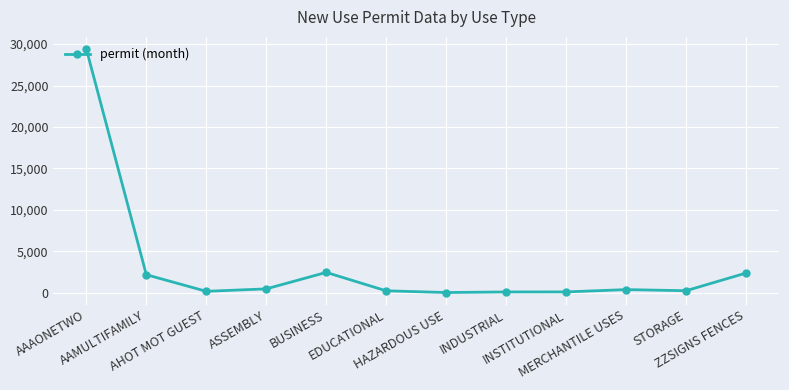

What is the average value?

3157